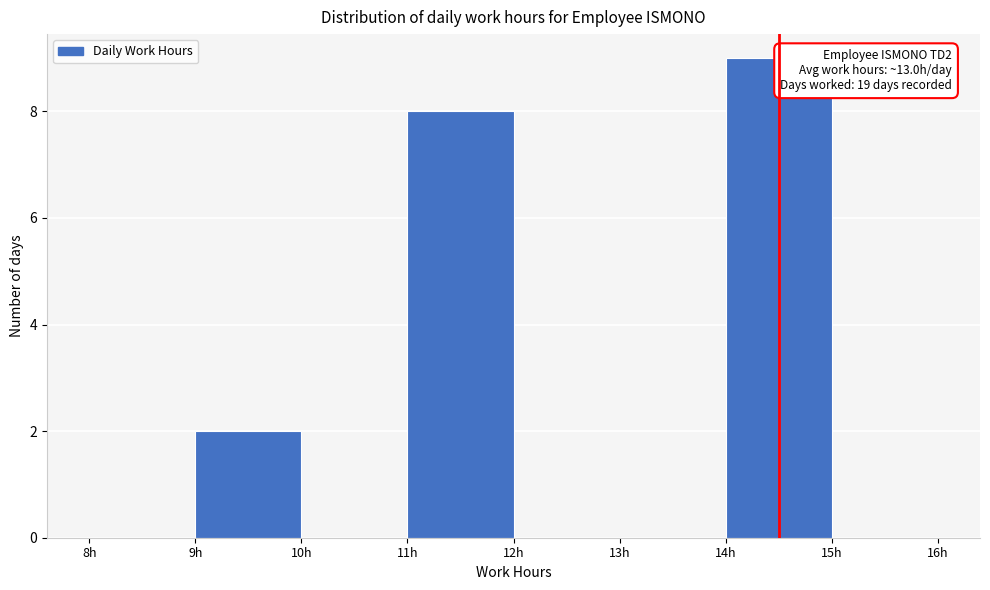

Over which range of the x-axis is the bar tallest?

14 to 15